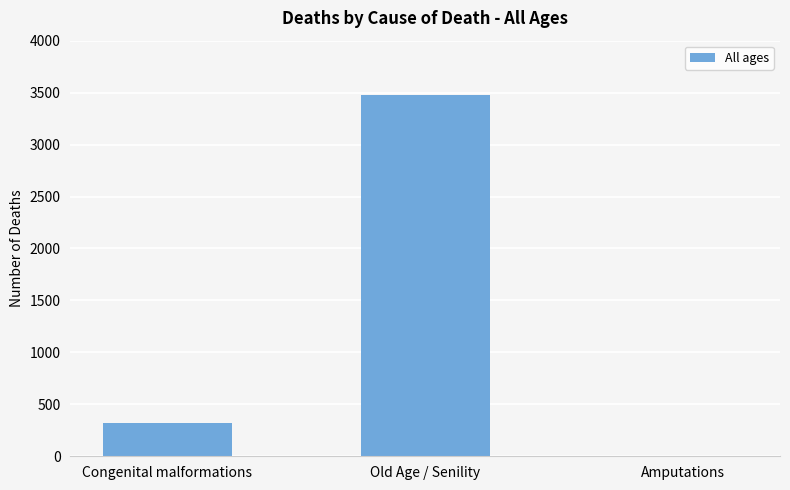

At which label is the value closest to 1743?

Congenital malformations